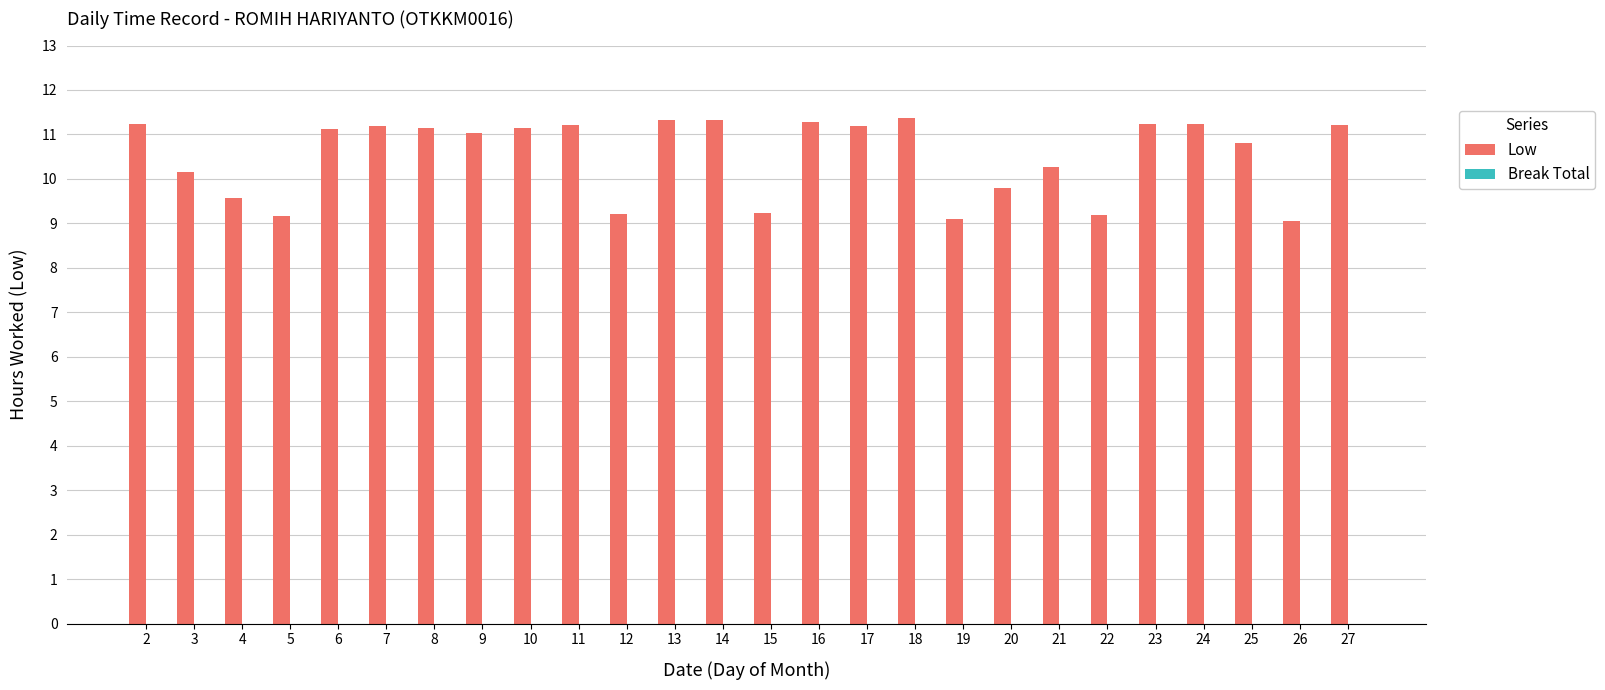

The value at 13 is 11.3. True or false?

True